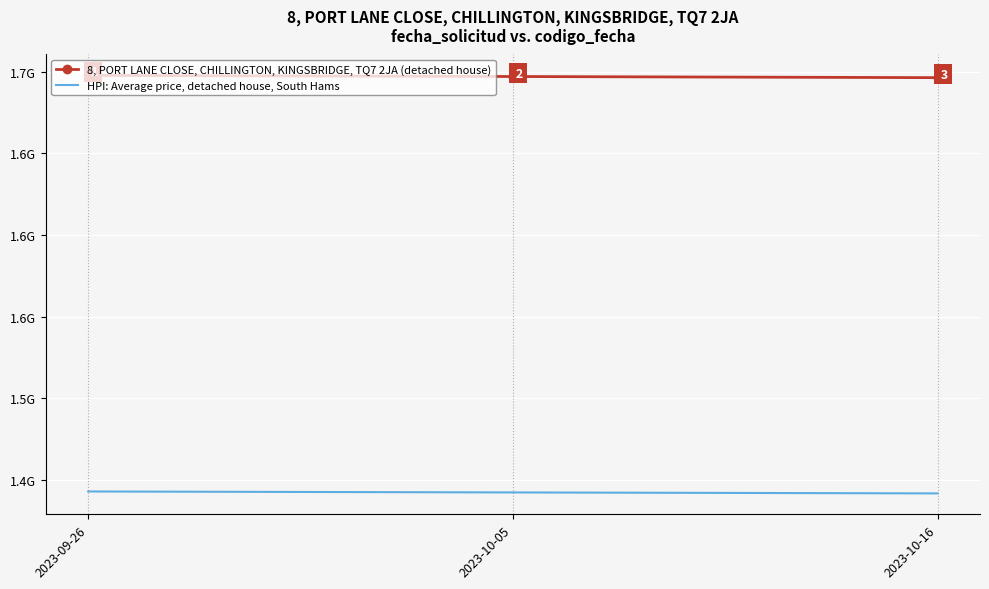

What are all the series names shown in the legend?

8, PORT LANE CLOSE, CHILLINGTON, KINGSBRIDGE, TQ7 2JA (detached house), HPI: Average price, detached house, South Hams